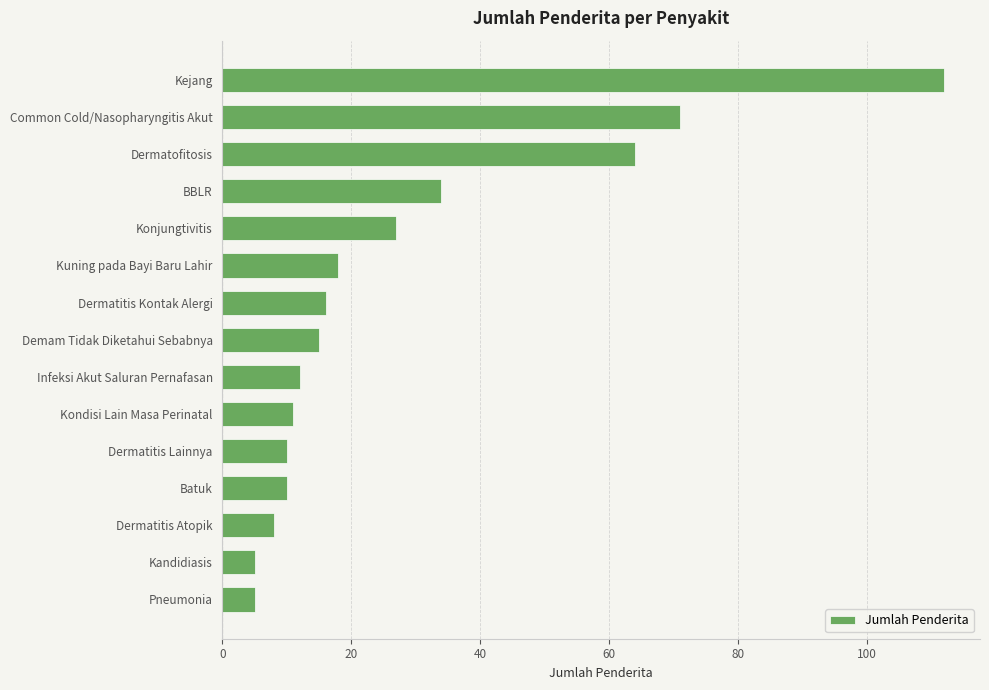

Are the bars grouped side by side (vs. stacked)?

No